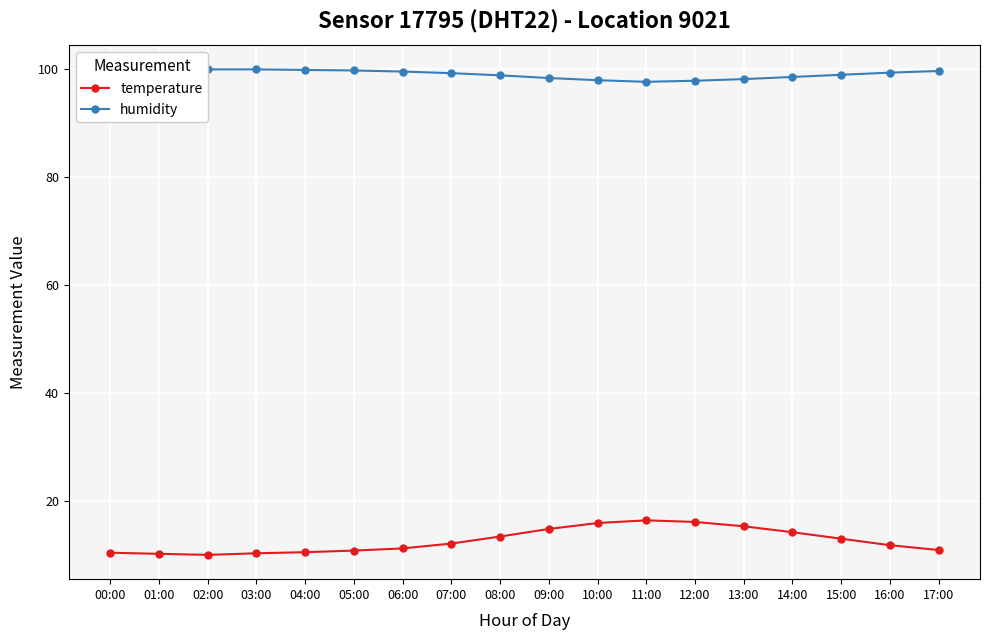

What is the difference between the humidity values at 12:00 and 14:00?

0.7